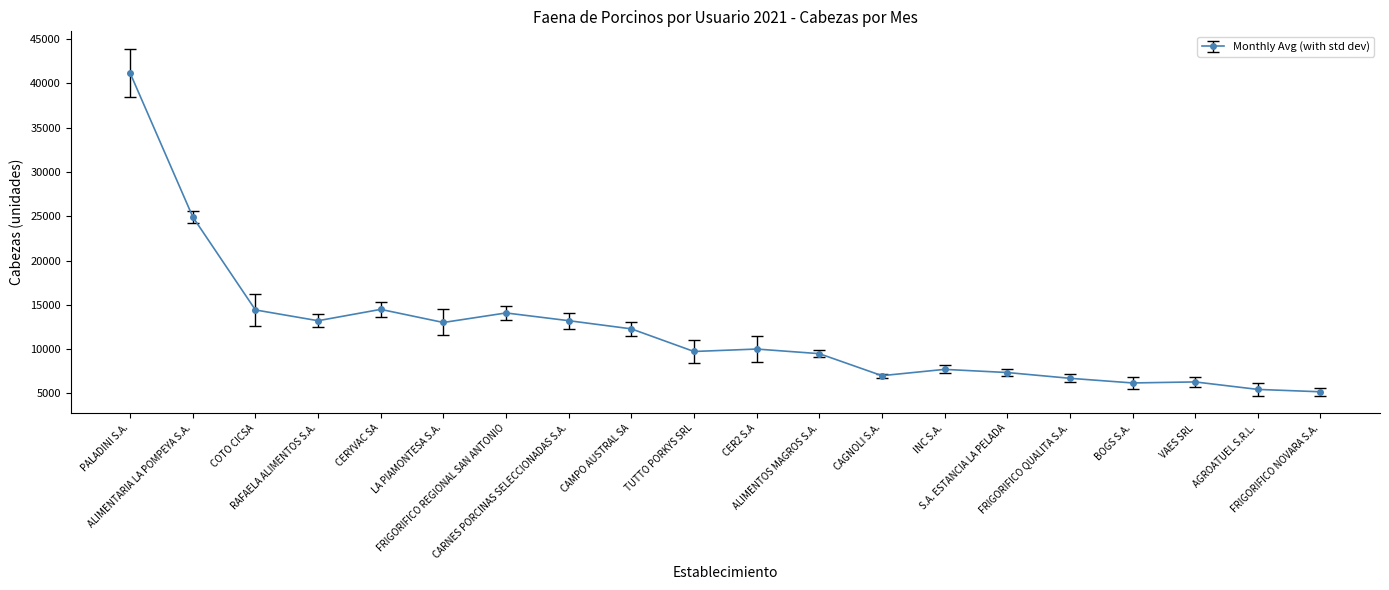

What is the smallest value displayed?

5183.7